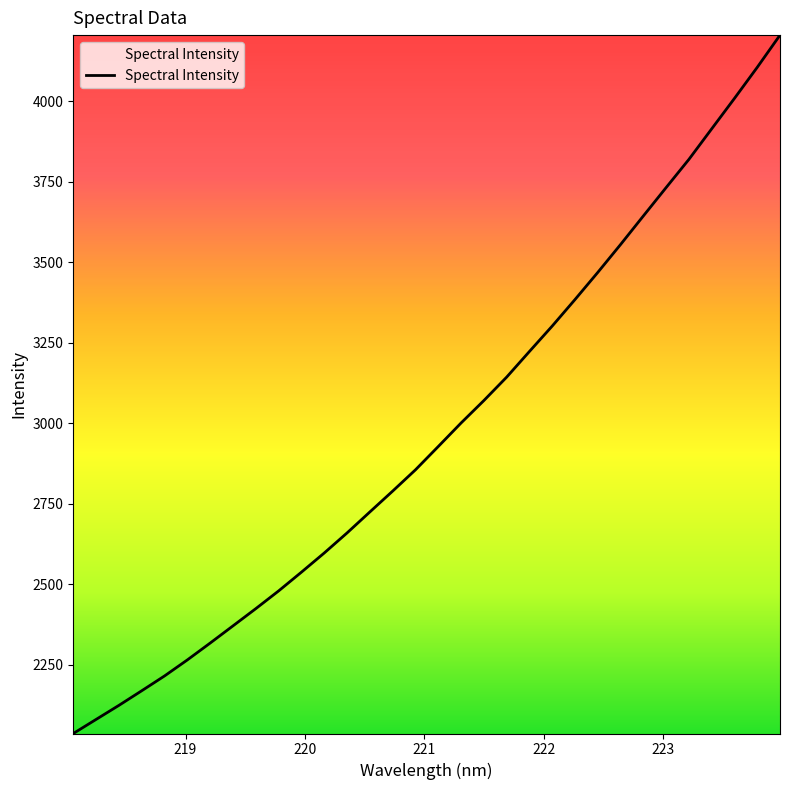

What is the difference between the maximum and minimum values?

2170.4